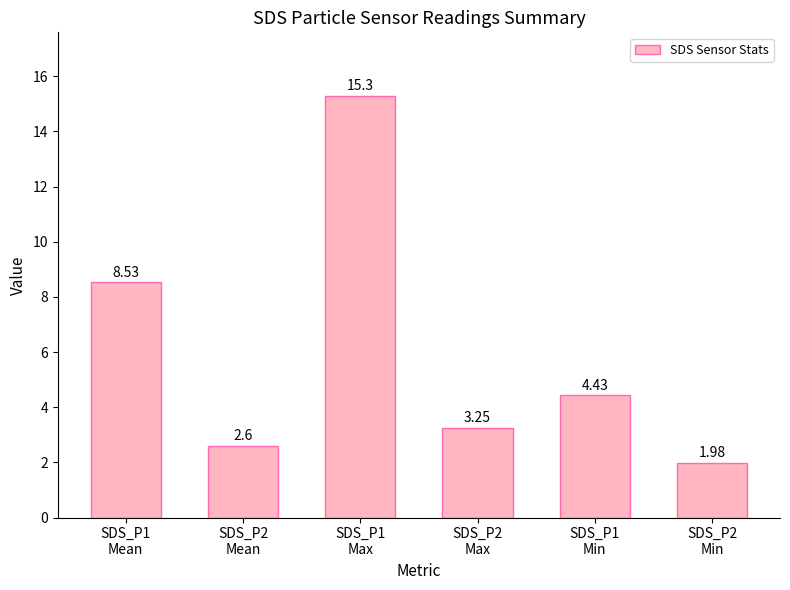

How many data points are less than 4?

3